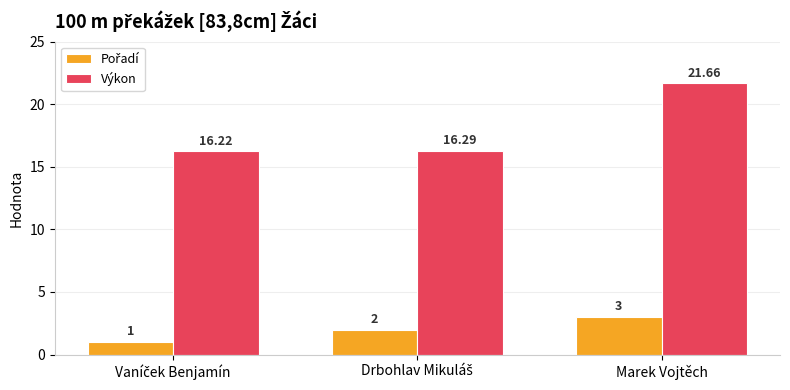

Which series has the largest total across all categories?

Výkon